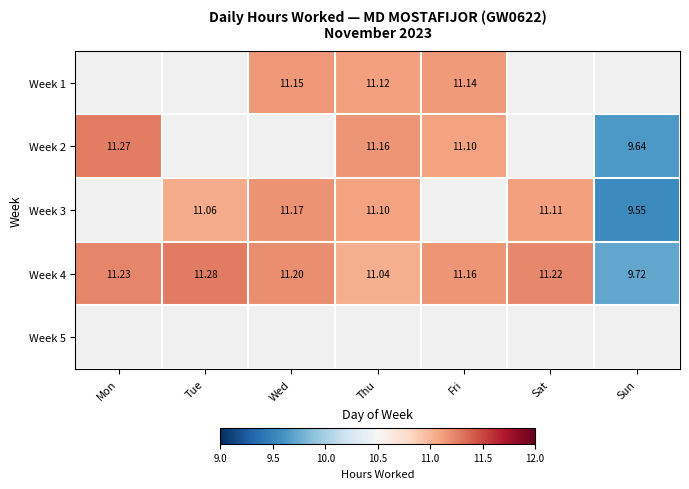

Where is Week 4 nearest to the value 10?

Sun